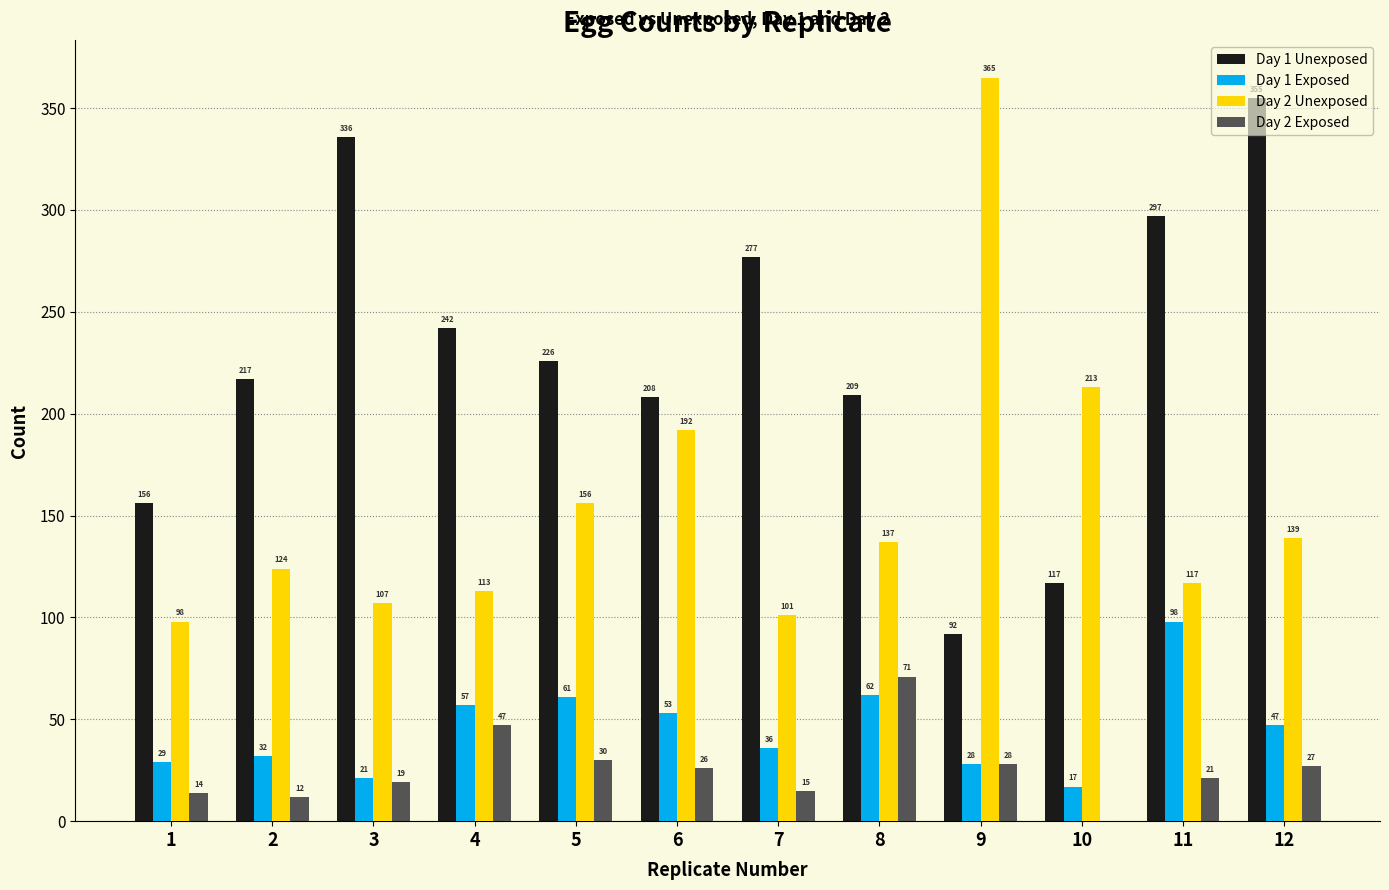

Are the bars grouped side by side (vs. stacked)?

Yes